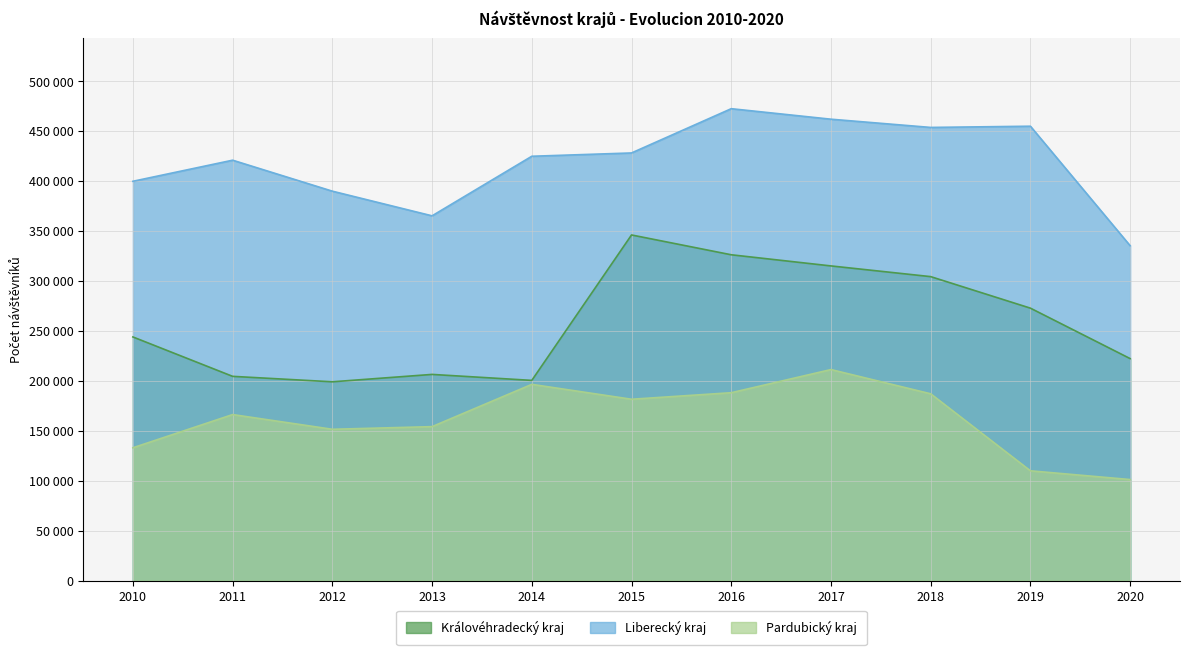

At which category does Pardubický kraj reach its first local valley?

2012